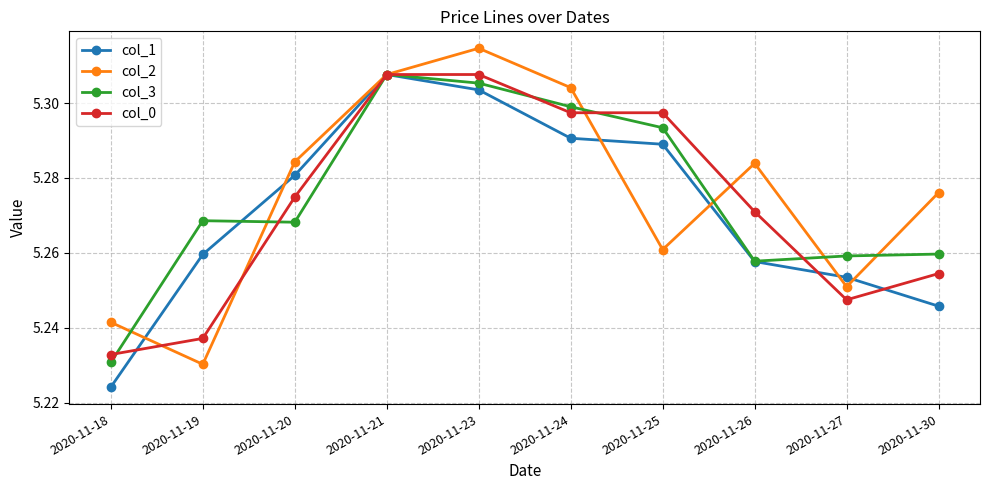

Where do col_0 and col_2 first cross each other?

2020-11-18 and 2020-11-19